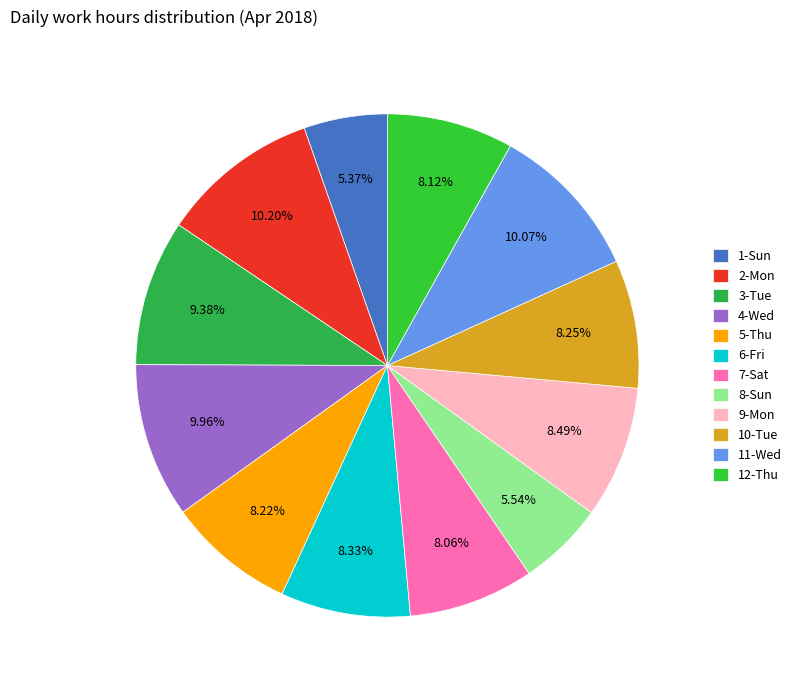

Which slice is the largest?

2-Mon